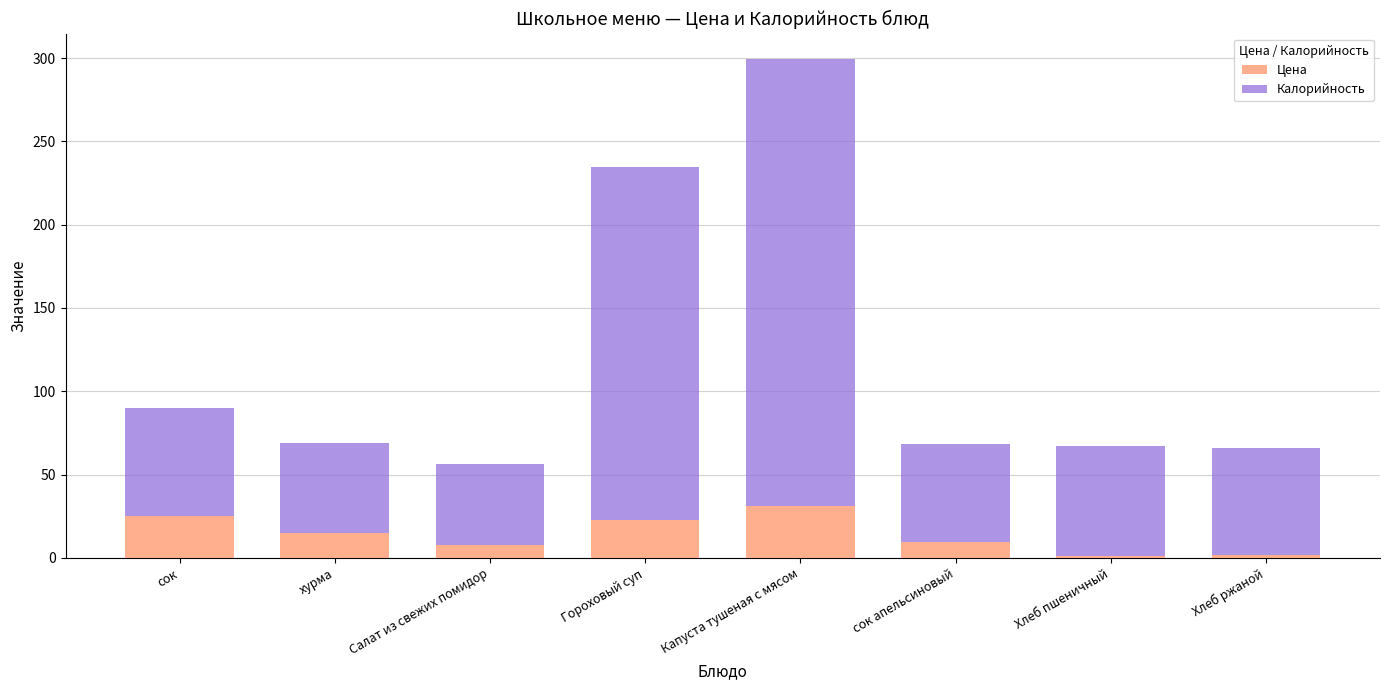

At which category is the sum across all series the highest?

Капуста тушеная с мясом